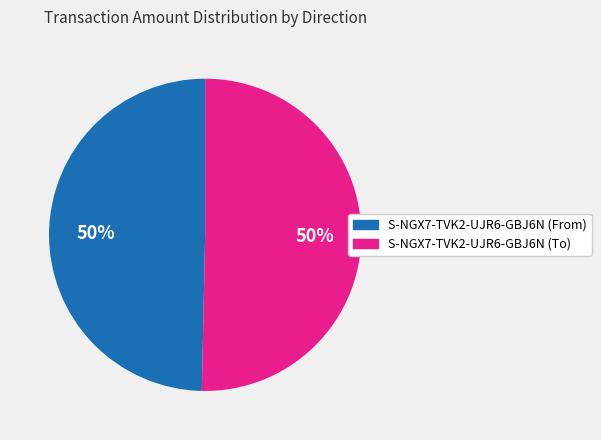

True or false: S-NGX7-TVK2-UJR6-GBJ6N (From) accounts for 63% of the total.

False